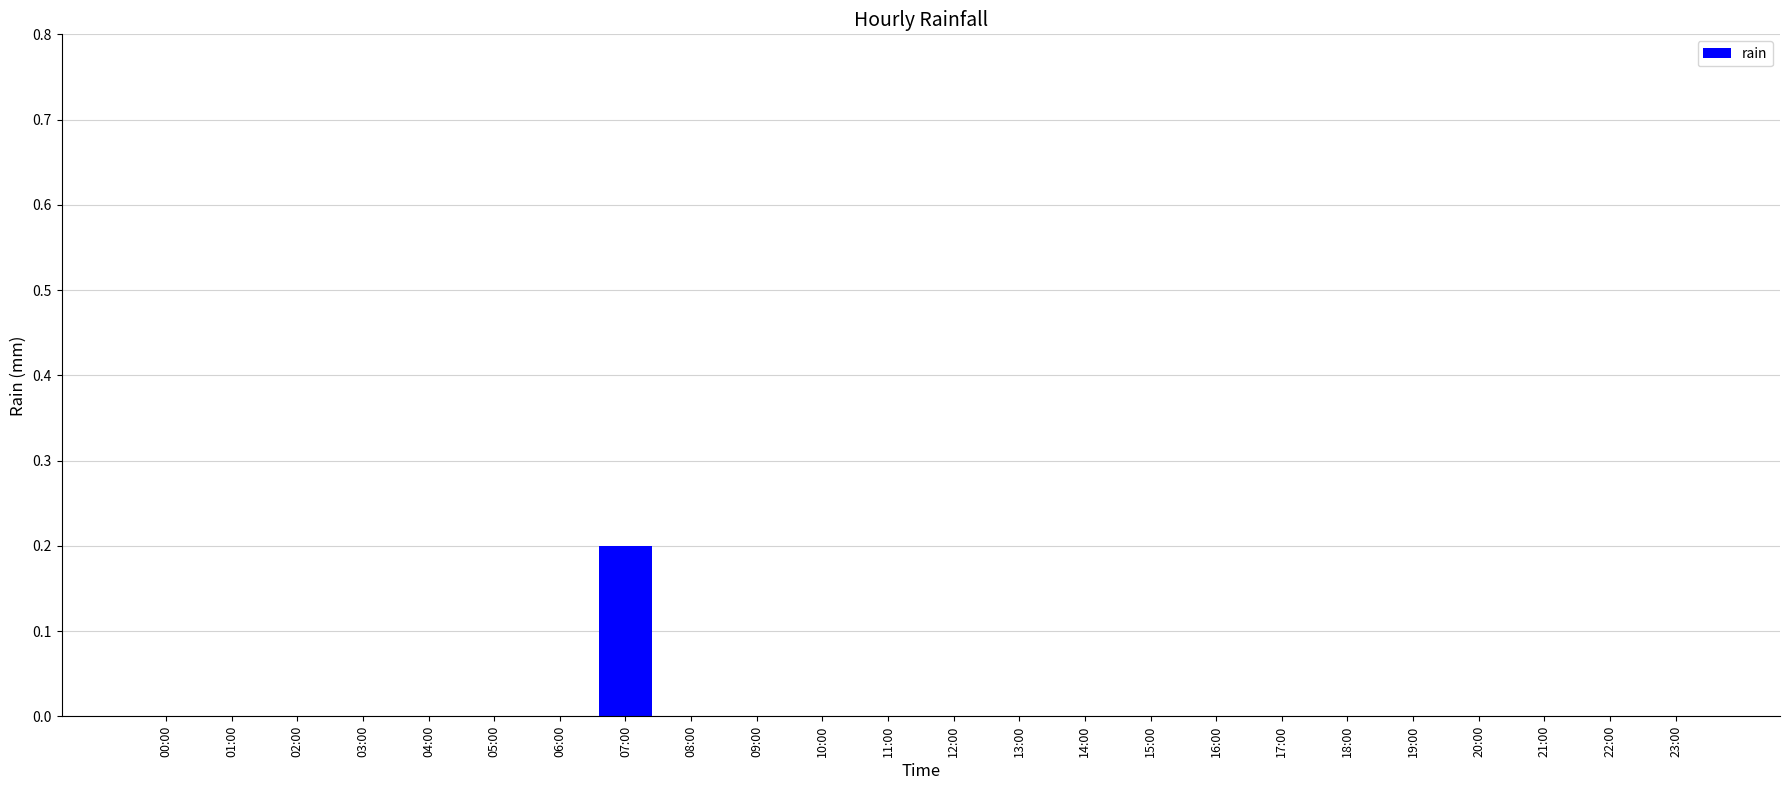

Reading right to left, extract all data points from this chart.

23:00=0.0	22:00=0.0	21:00=0.0	20:00=0.0	19:00=0.0	18:00=0.0	17:00=0.0	16:00=0.0	15:00=0.0	14:00=0.0	13:00=0.0	12:00=0.0	11:00=0.0	10:00=0.0	09:00=0.0	08:00=0.0	07:00=0.2	06:00=0.0	05:00=0.0	04:00=0.0	03:00=0.0	02:00=0.0	01:00=0.0	00:00=0.0